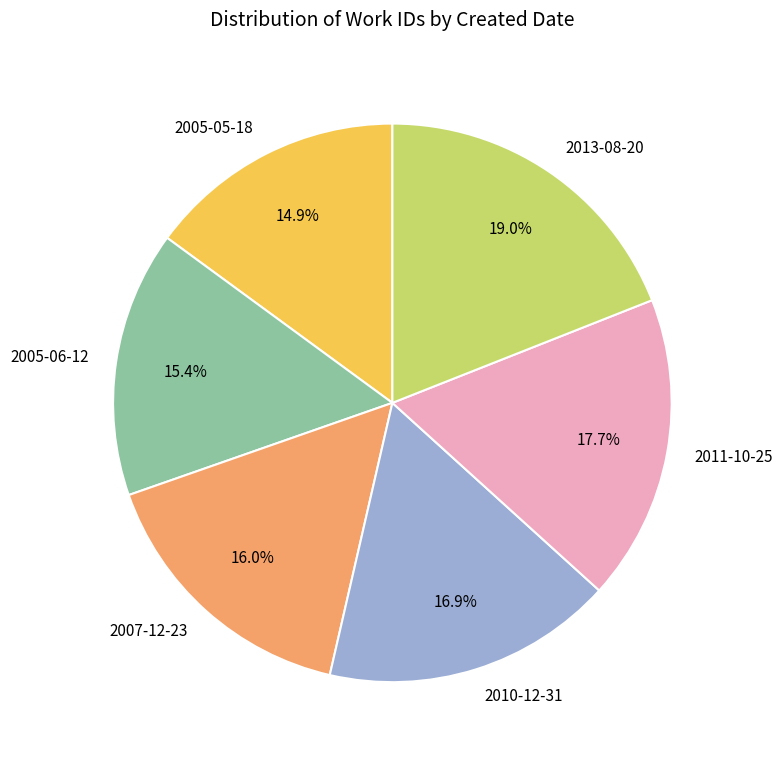

Is there a majority slice in this chart?

No